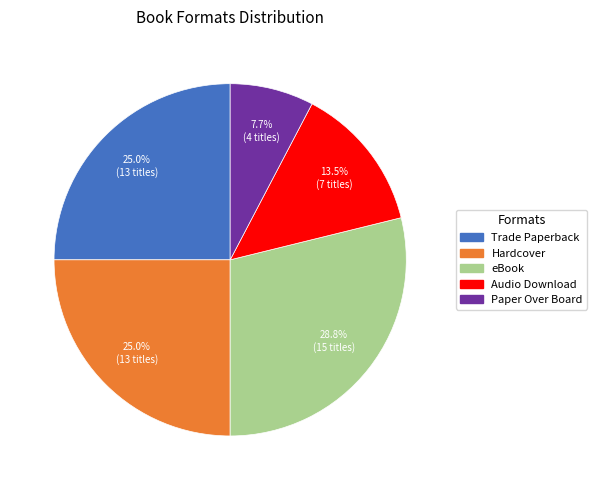

Count the number of slices in the pie.

5